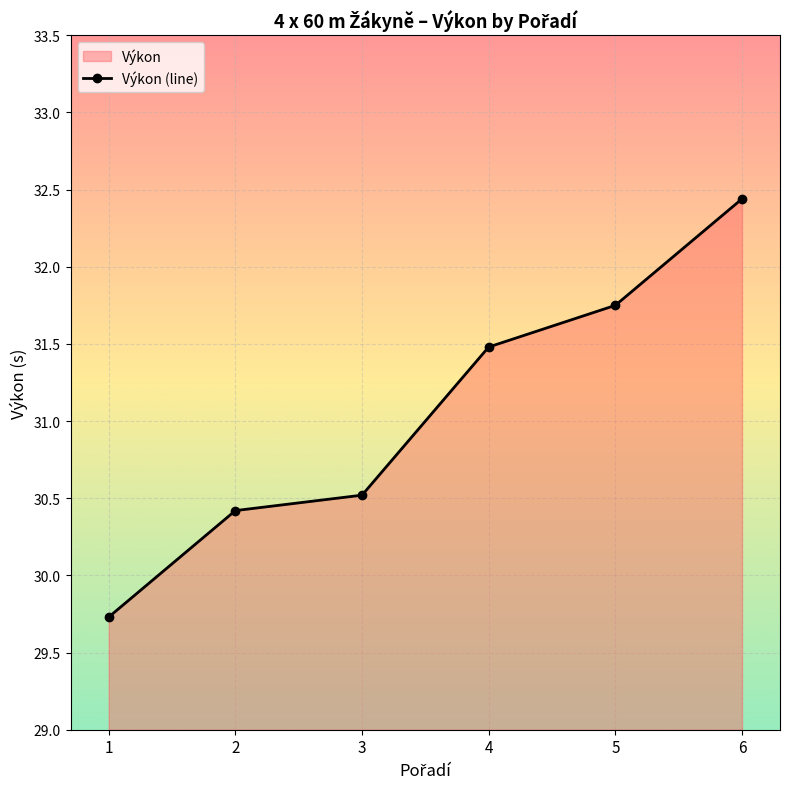

Rank the categories by value from highest to lowest.

6, 5, 4, 3, 2, 1